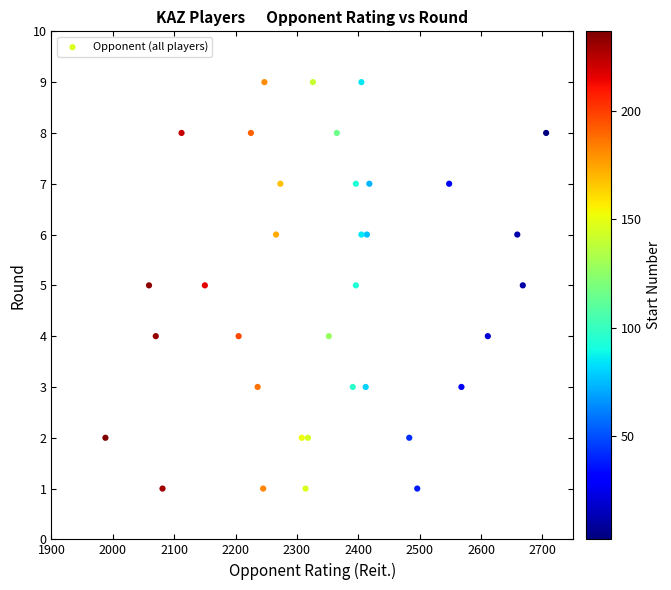

What is the range of X values (max minus min)?

718